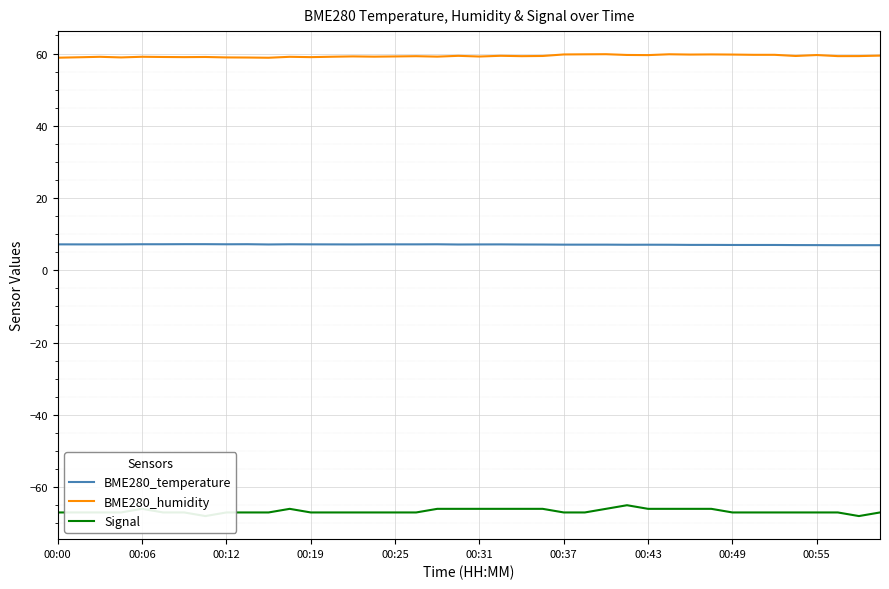

What is the lowest value of the BME280_temperature series?

7.0